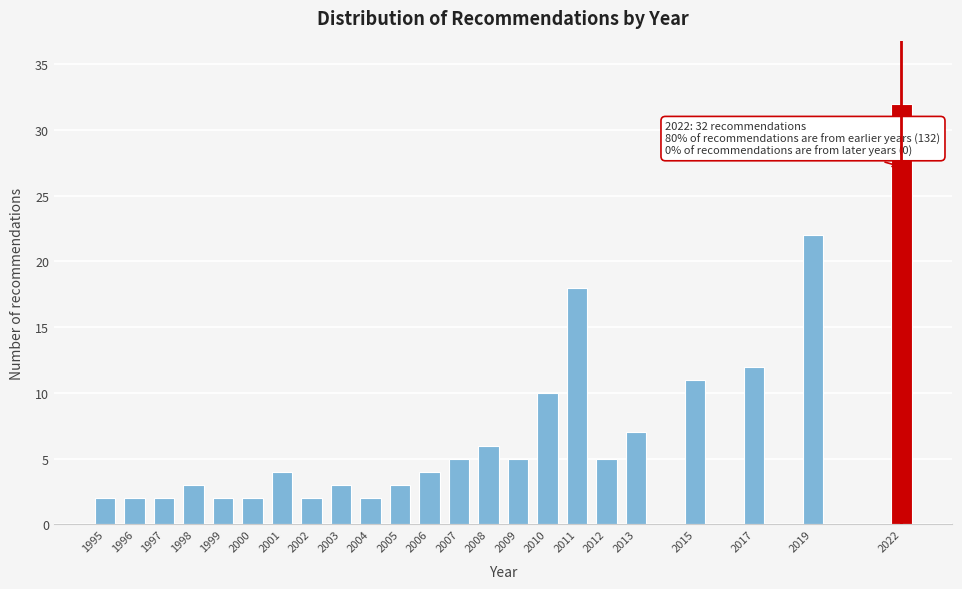

Reading left to right, extract all data points from this chart.

1995=2	1996=2	1997=2	1998=3	1999=2	2000=2	2001=4	2002=2	2003=3	2004=2	2005=3	2006=4	2007=5	2008=6	2009=5	2010=10	2011=18	2012=5	2013=7	2015=11	2017=12	2019=22	2022=32